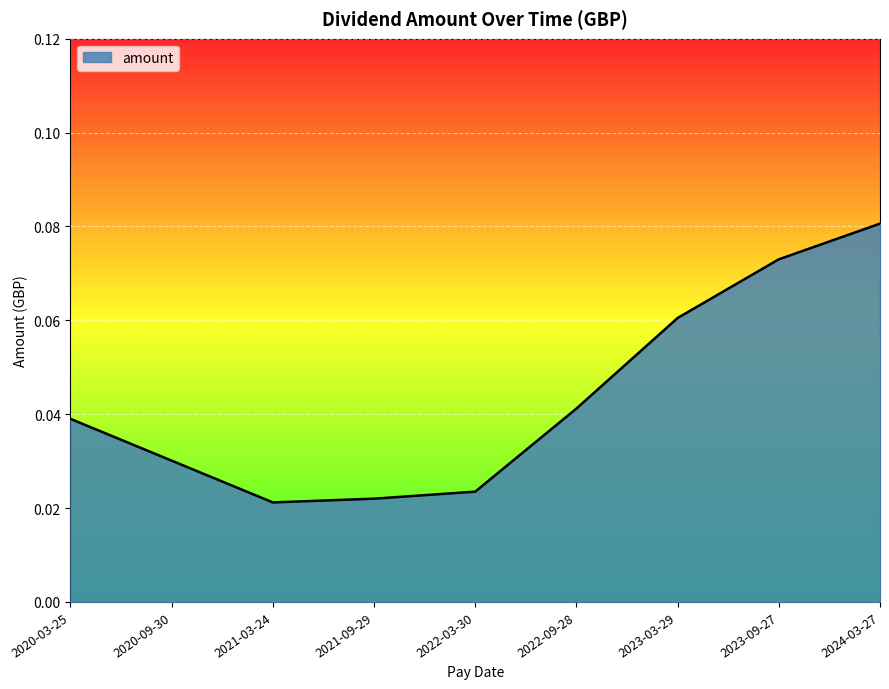

Which has a higher value, 2023-09-27 or 2022-03-30?

2023-09-27